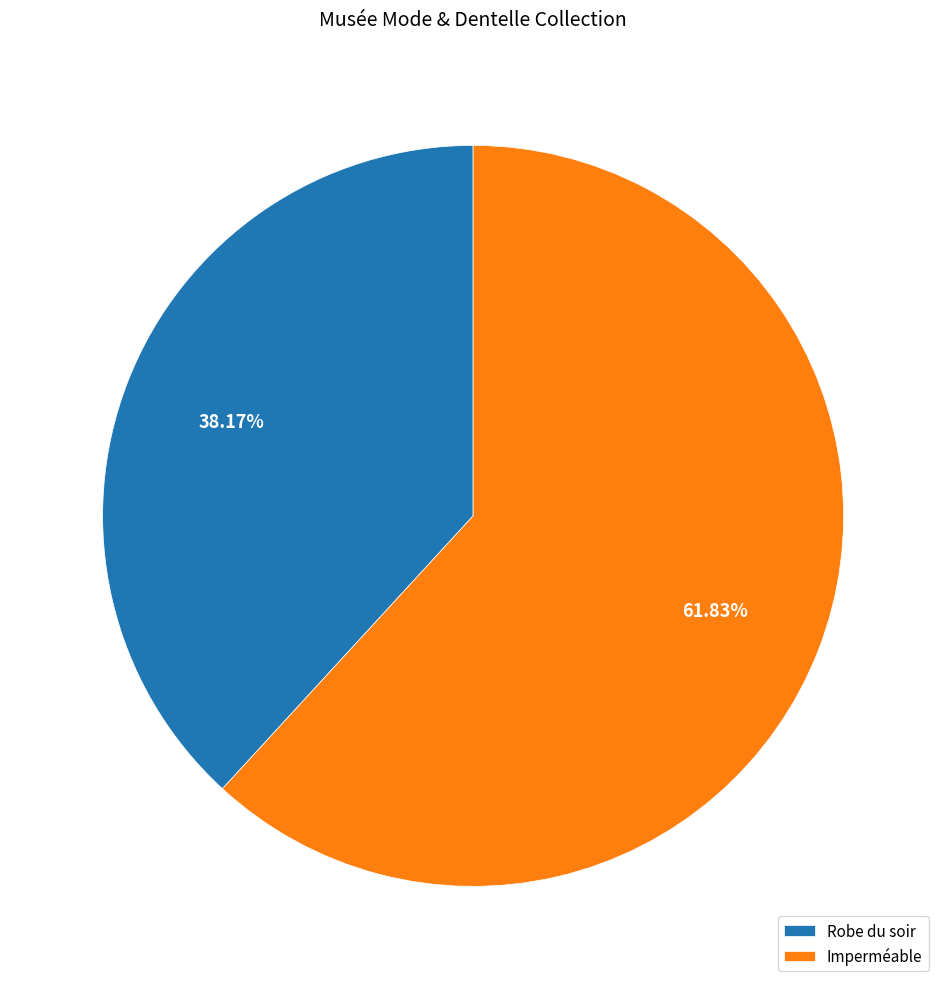

Do Robe du soir and Imperméable together represent more than half of the pie?

Yes